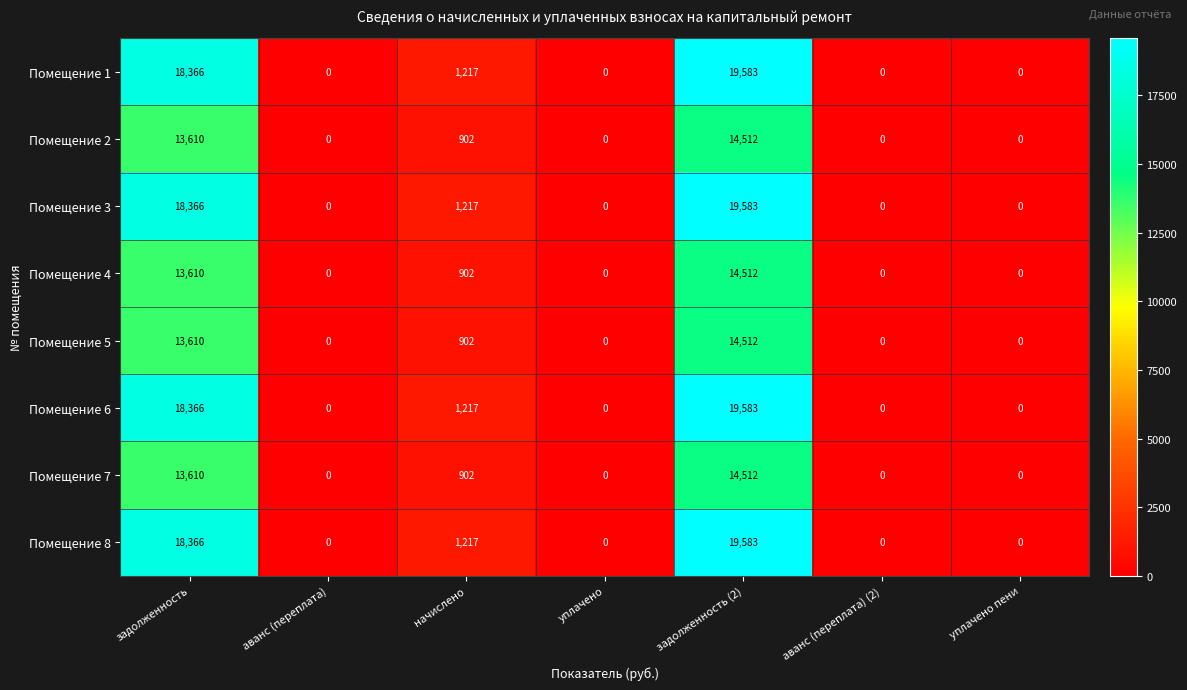

What is the difference between the second highest and minimum values in the Помещение 6 series?

18366